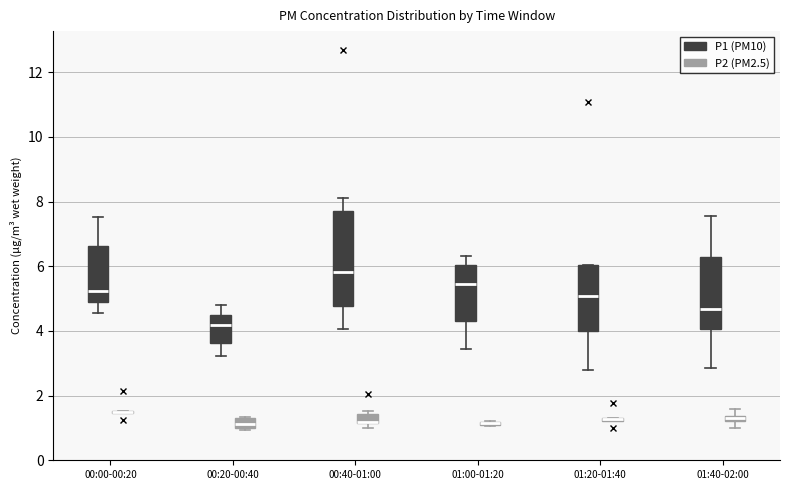

Which box is the tallest, from its lower edge to its upper edge?

00:40-01:00 (P1 (PM10))